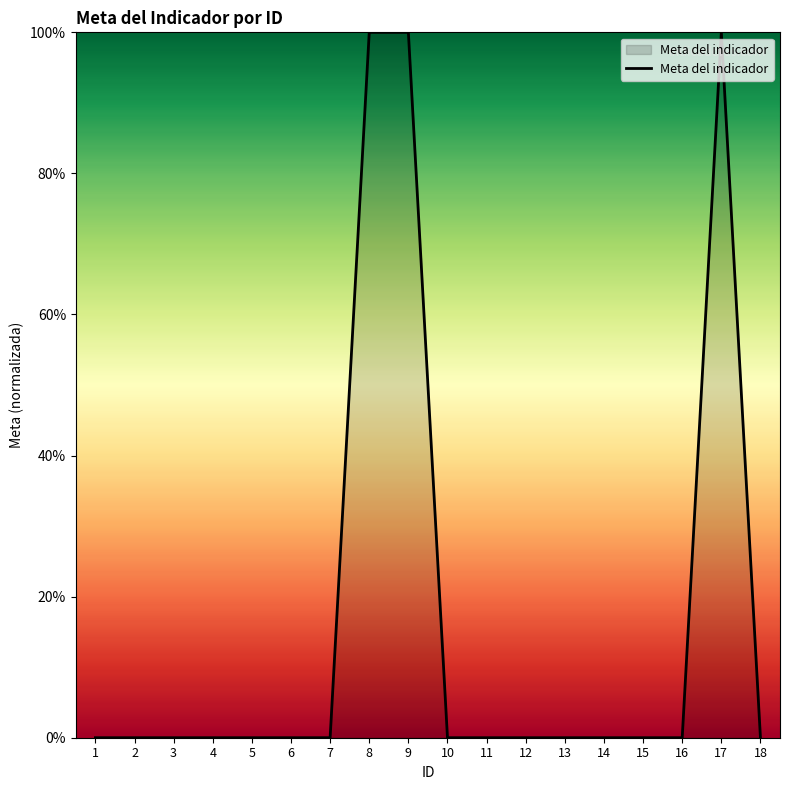

What is the sum of all values?

300.0